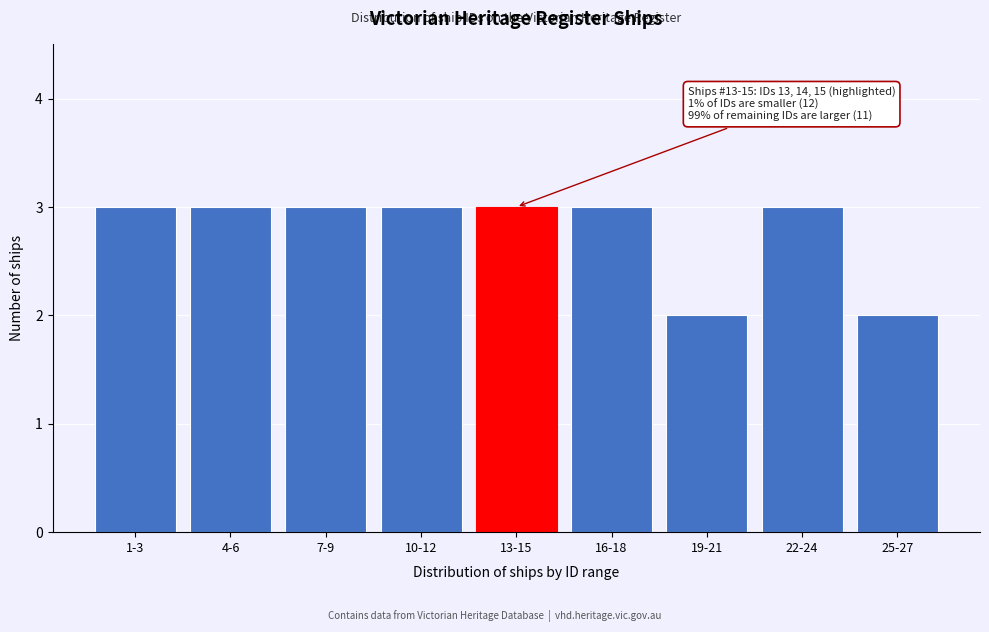

Reading right to left, transcribe all the data shown in this chart.

2	3	2	3	3	3	3	3	3